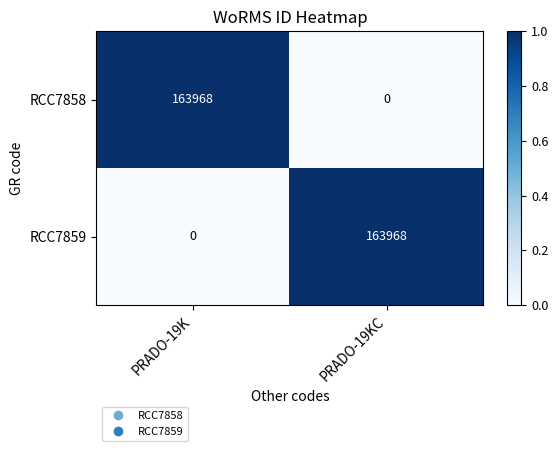

What value does the RCC7859 series have at PRADO-19KC, to the nearest 10?

163970